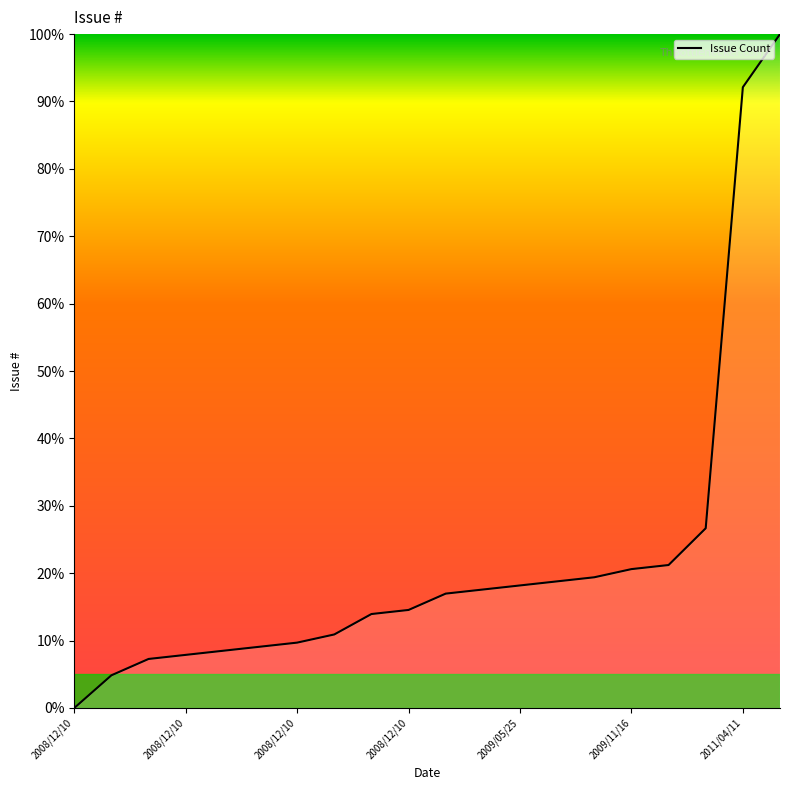

What is the maximum value shown in the chart?

100.0